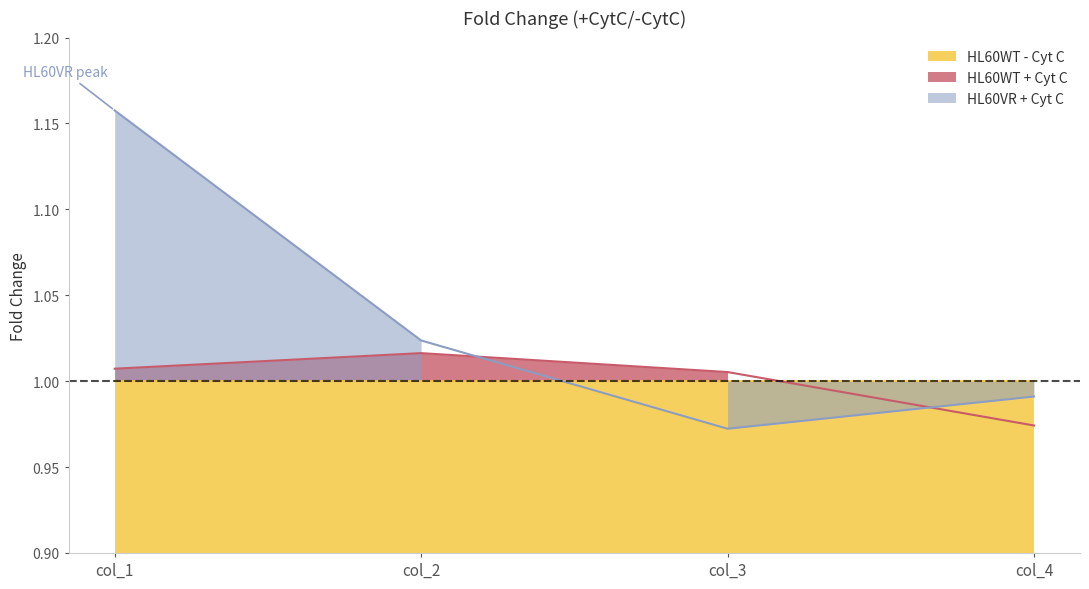

Which series has the widest spread of values?

HL60VR + Cyt C